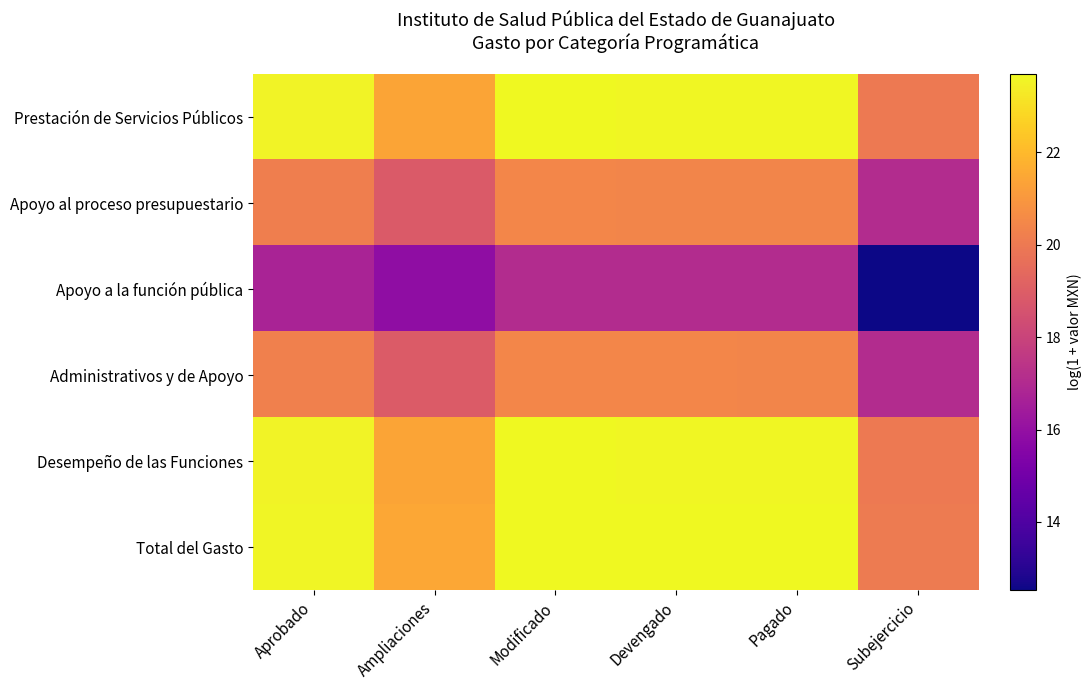

Which series changed the most between Ampliaciones and Subejercicio?

Apoyo a la función pública